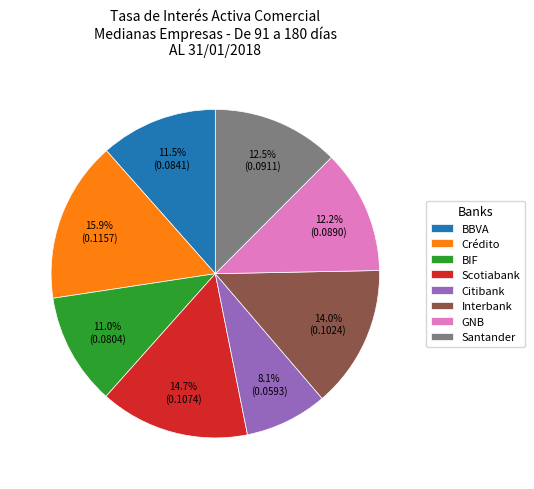

To the nearest percent, what is the difference between the largest and smallest slice percentages?

8%